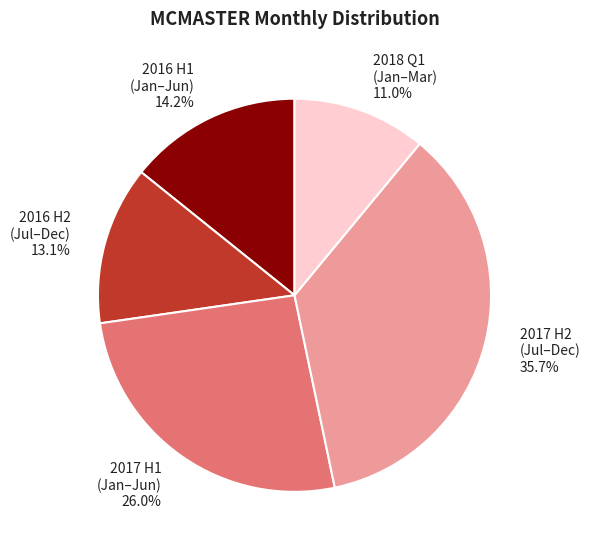

Is there any slice that represents more than half of the pie?

No